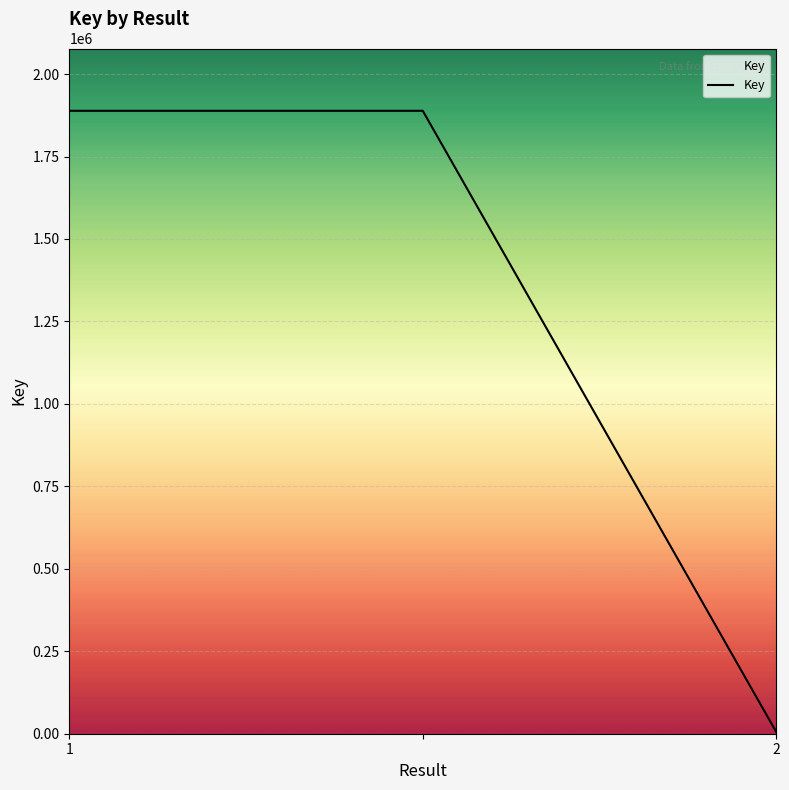

How many values are between 5992 and 1888585?

3